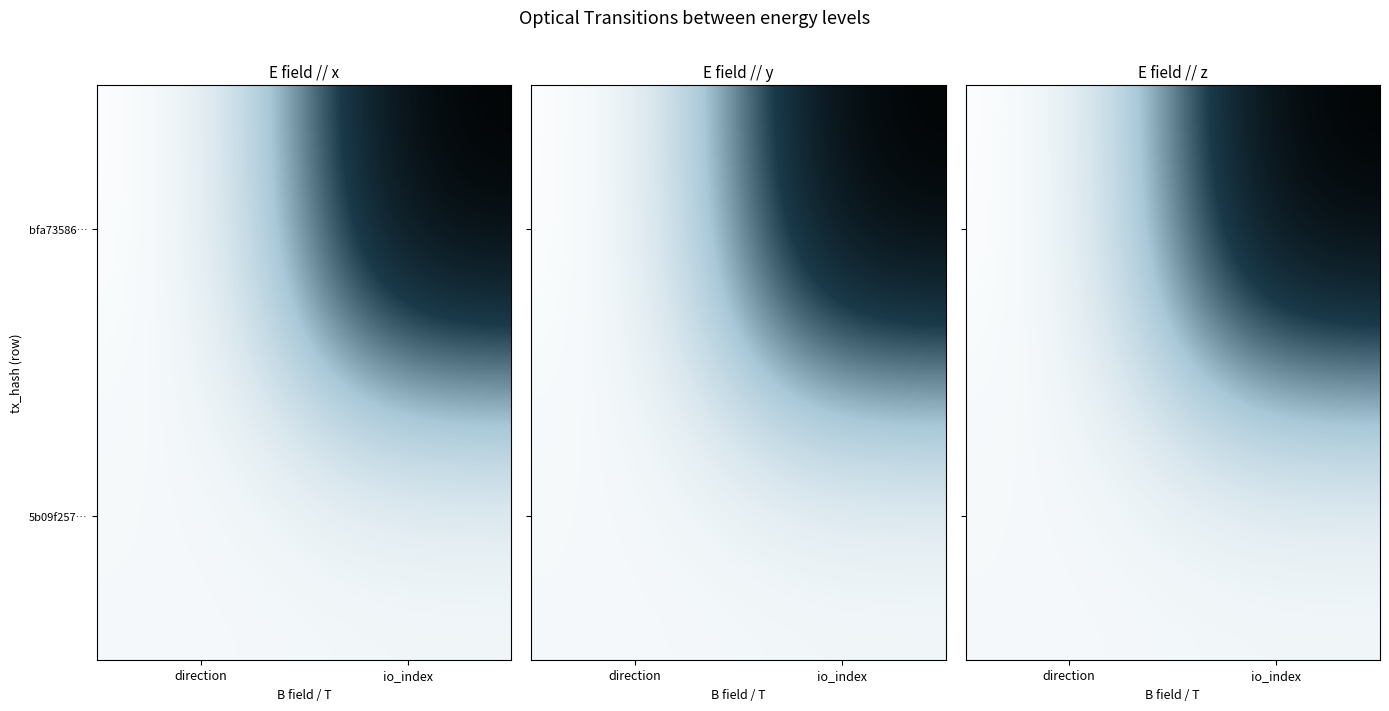

Which has a higher value, direction or io_index?

io_index